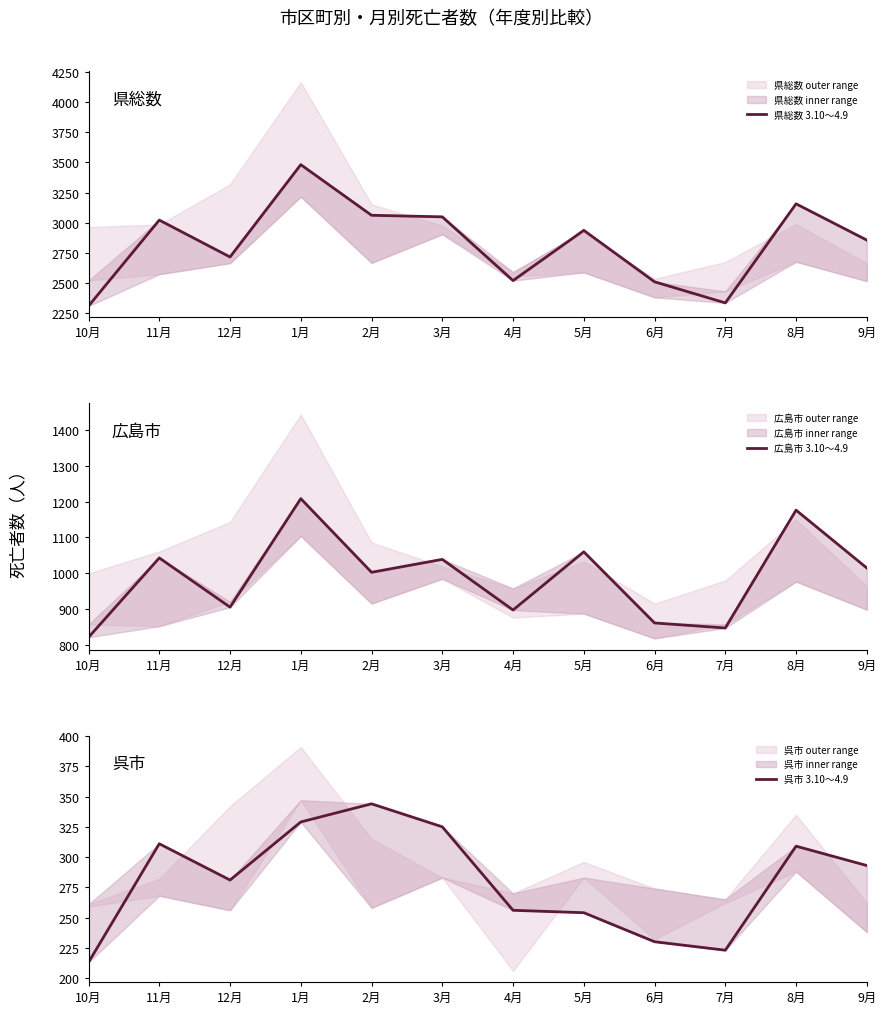

Where is the first local minimum for 呉市 3.10～4.9?

12月